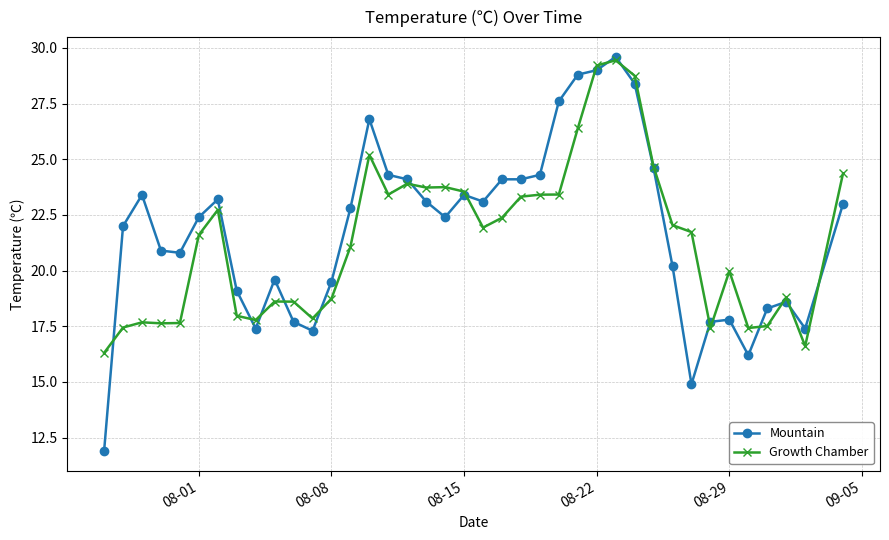

True or false: Mountain has more than 1 interior local peaks.

True